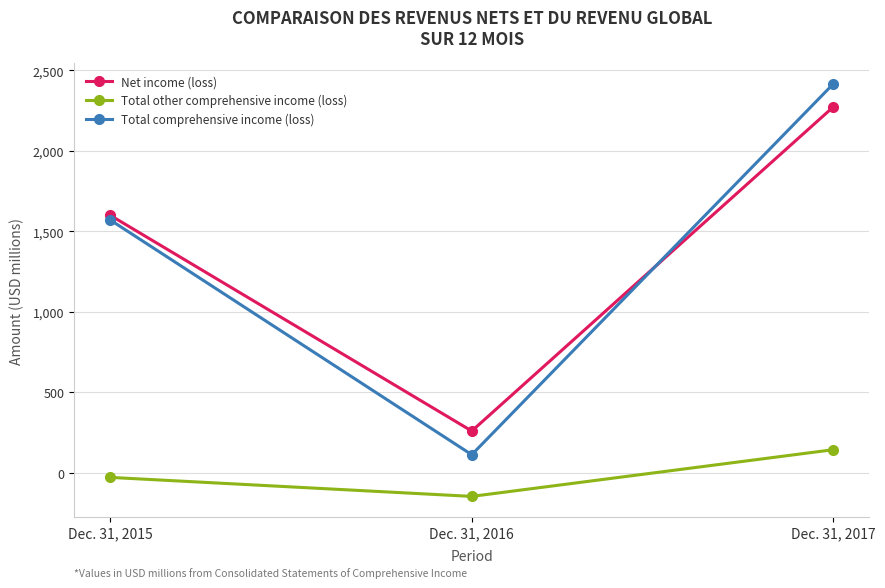

Is the value of Total other comprehensive income (loss) at Dec. 31, 2015 greater than the value of Total comprehensive income (loss) at Dec. 31, 2016?

No